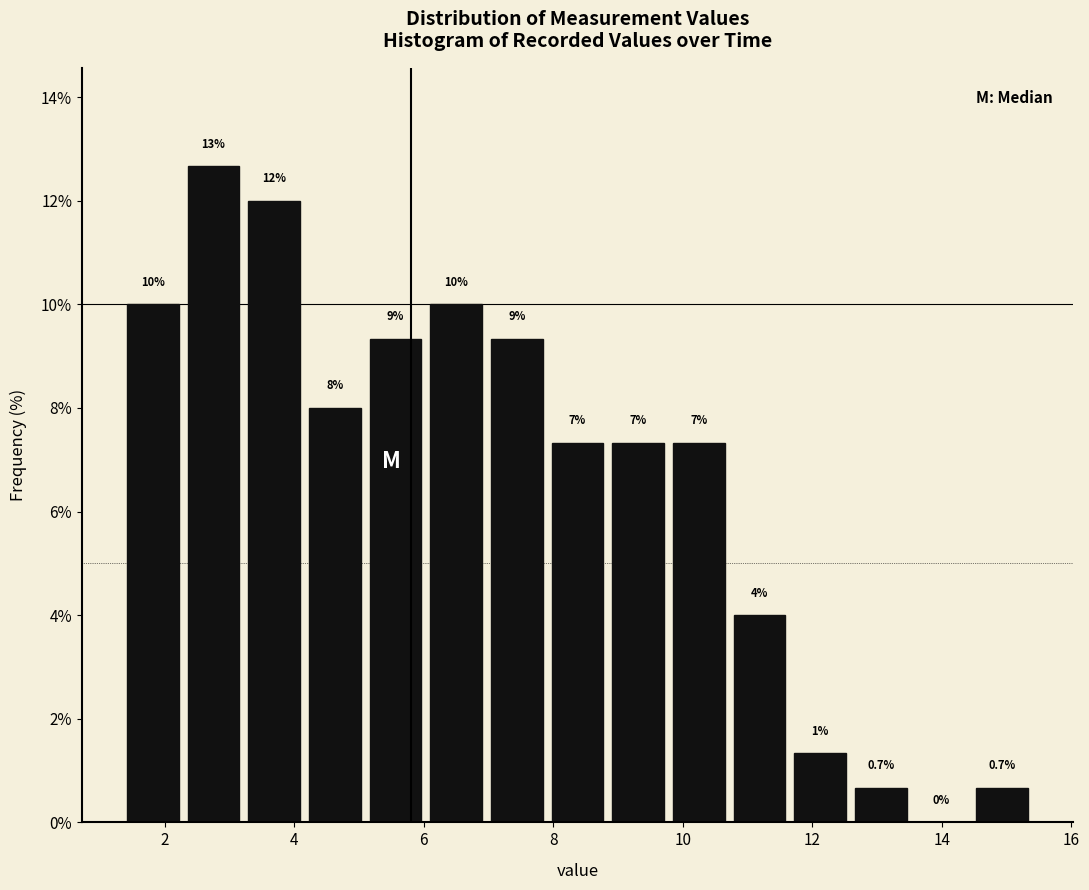

Which range on the x-axis has the tallest bar?

2.2 to 3.2